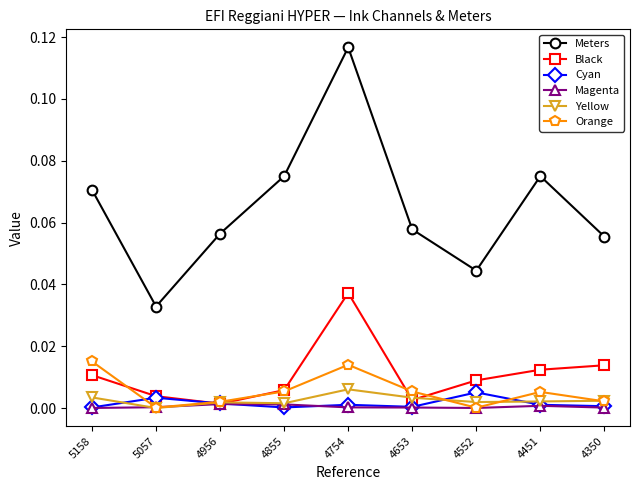

Does the chart display data point markers on the line(s)?

Yes